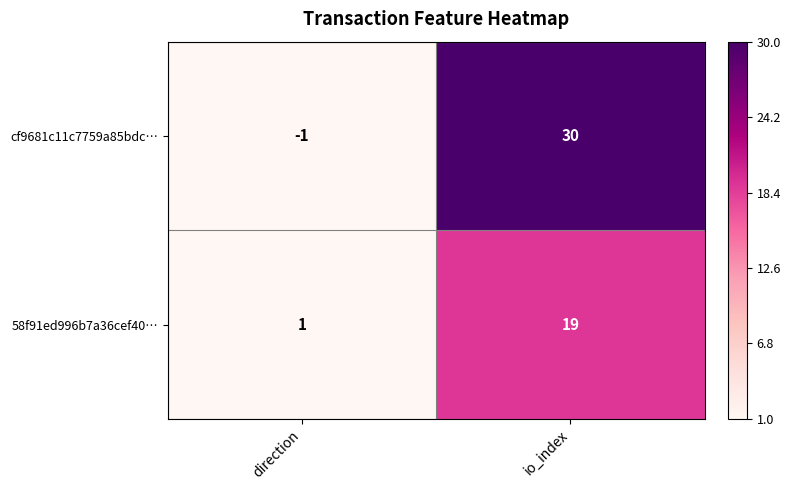

What is the greatest value displayed?

30